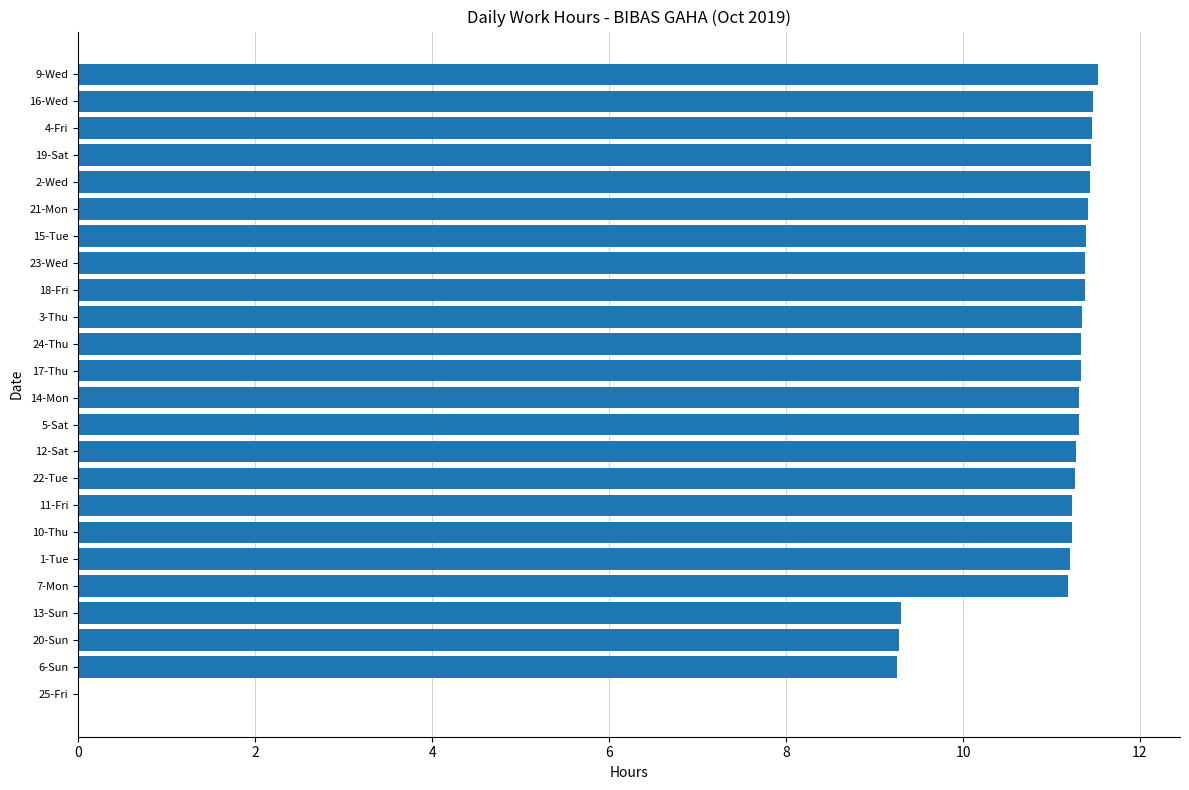

How many data points does each series have?

24